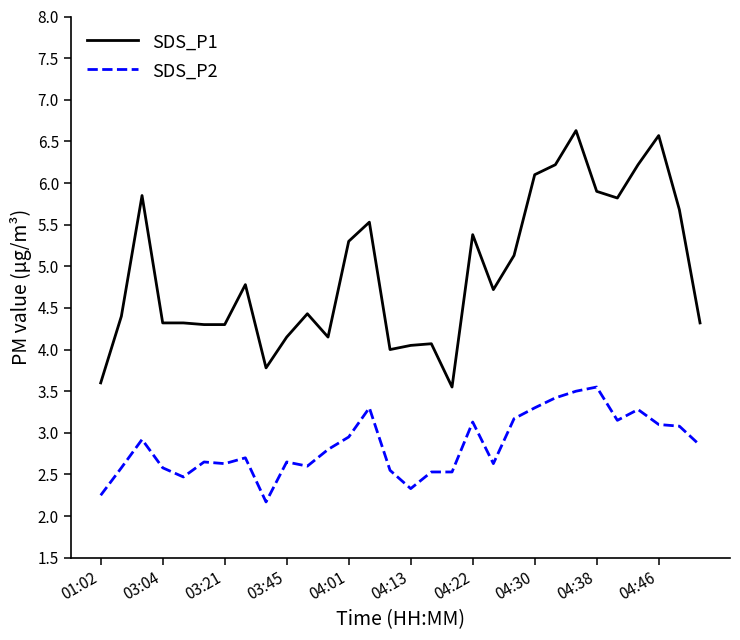

What is the greatest value displayed?

6.6